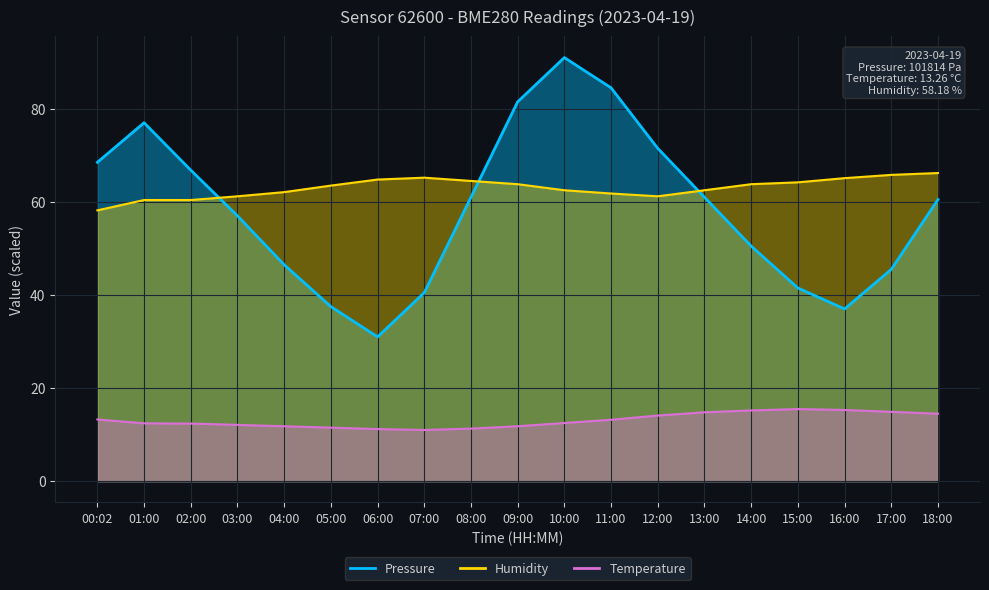

Reading left to right, list all the values displayed in this chart.

Pressure: 68.5	77.0	66.8	57.0	46.5	37.5	31.0	40.5	61.0	81.5	91.0	84.5	71.5	61.0	50.5	41.5	37.0	45.5	60.5
Humidity: 58.2	60.4	60.4	61.2	62.1	63.5	64.8	65.2	64.5	63.8	62.5	61.8	61.2	62.5	63.8	64.2	65.1	65.8	66.2
Temperature: 13.3	12.4	12.4	12.1	11.8	11.5	11.2	11.0	11.3	11.8	12.5	13.2	14.1	14.8	15.2	15.5	15.3	14.9	14.5